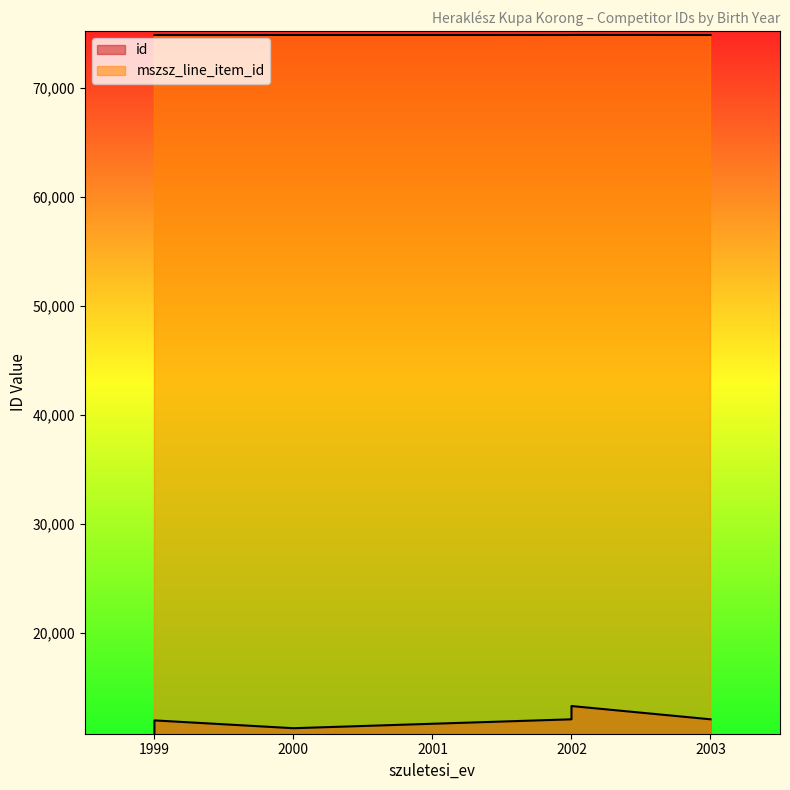

True or false: mszsz_line_item_id and id cross at least once.

False